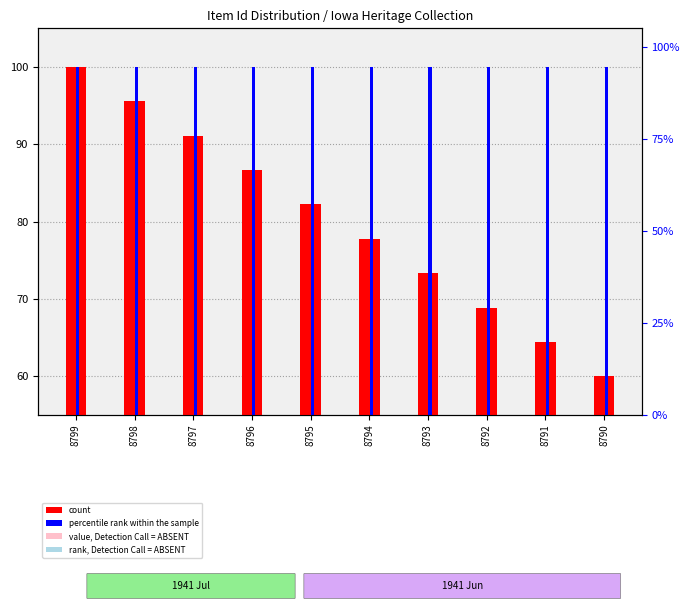

At which category is the sum across all series the highest?

8799